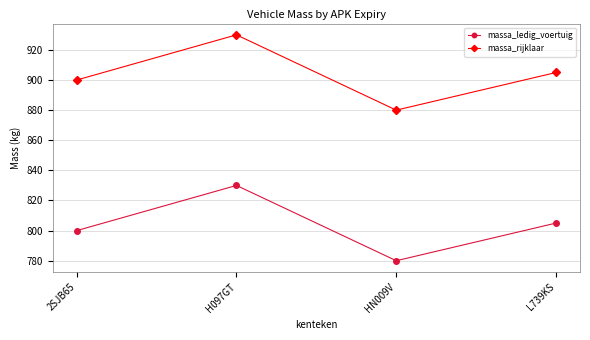

What is the value of the massa_rijklaar point at the 1st from the left?

900